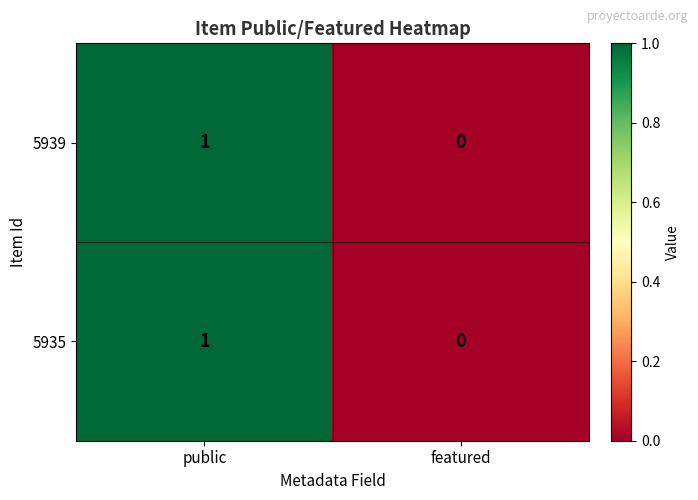

At which label is 5935 closest to 0?

featured